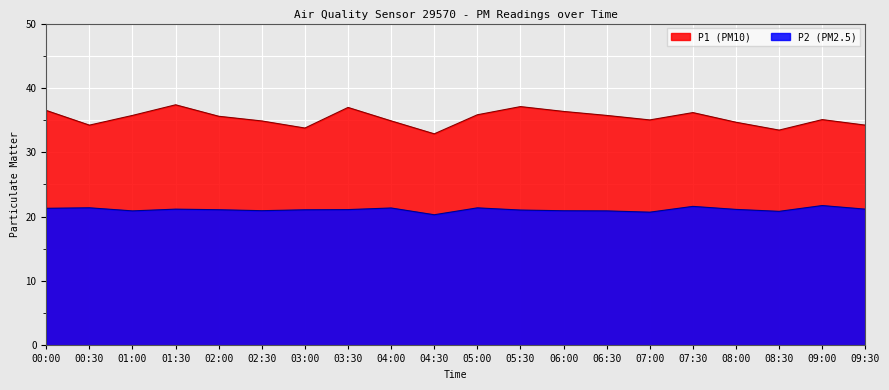

What is the total value across all series at 02:00?

56.7